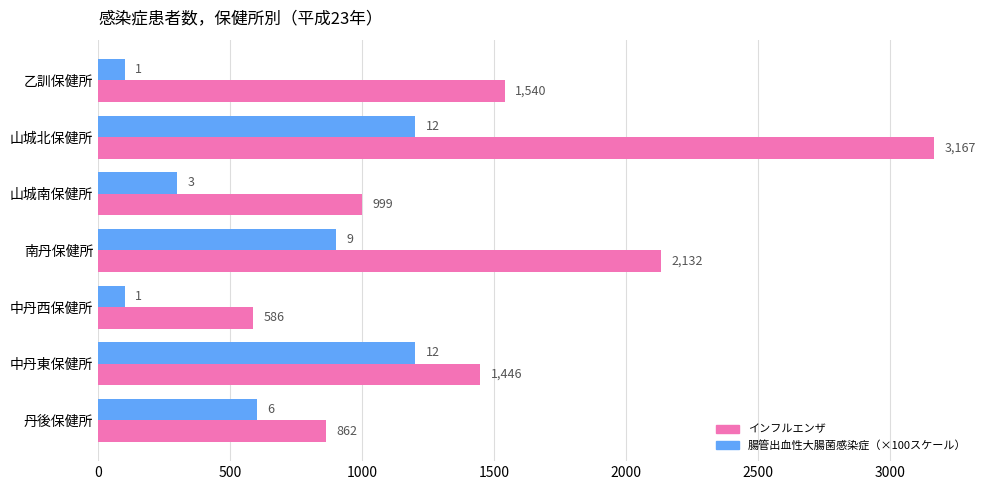

What is the difference between the highest and lowest values at 南丹保健所?

1232